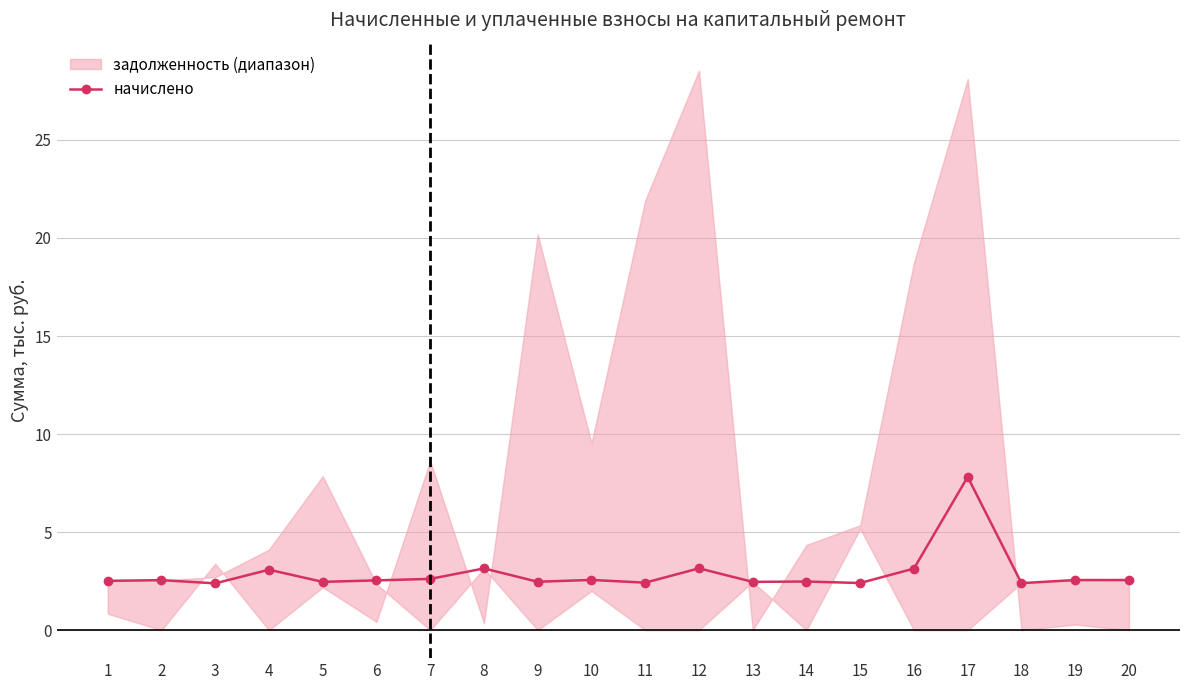

What is the maximum value shown in the chart?

7.8